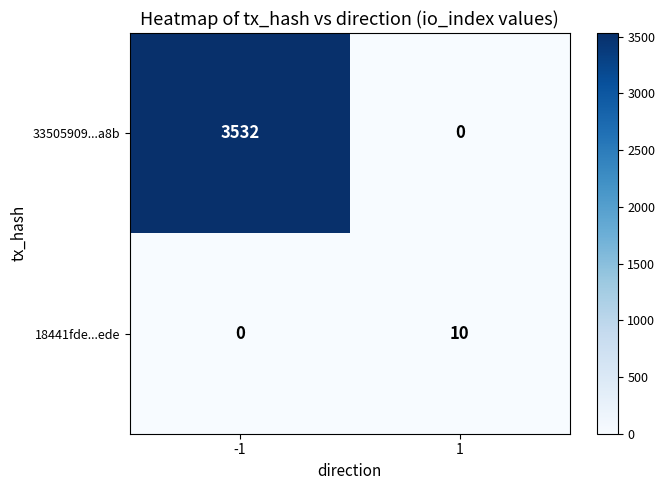

The value of 18441fde...ede at -1 is 0. True or false?

True